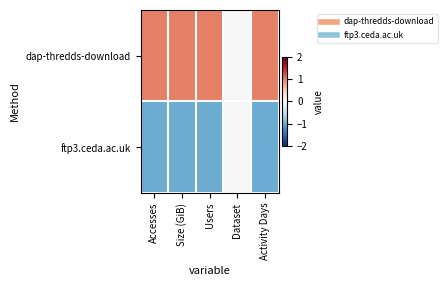

List the series in order of their overall mean, lowest first.

ftp3.ceda.ac.uk, dap-thredds-download